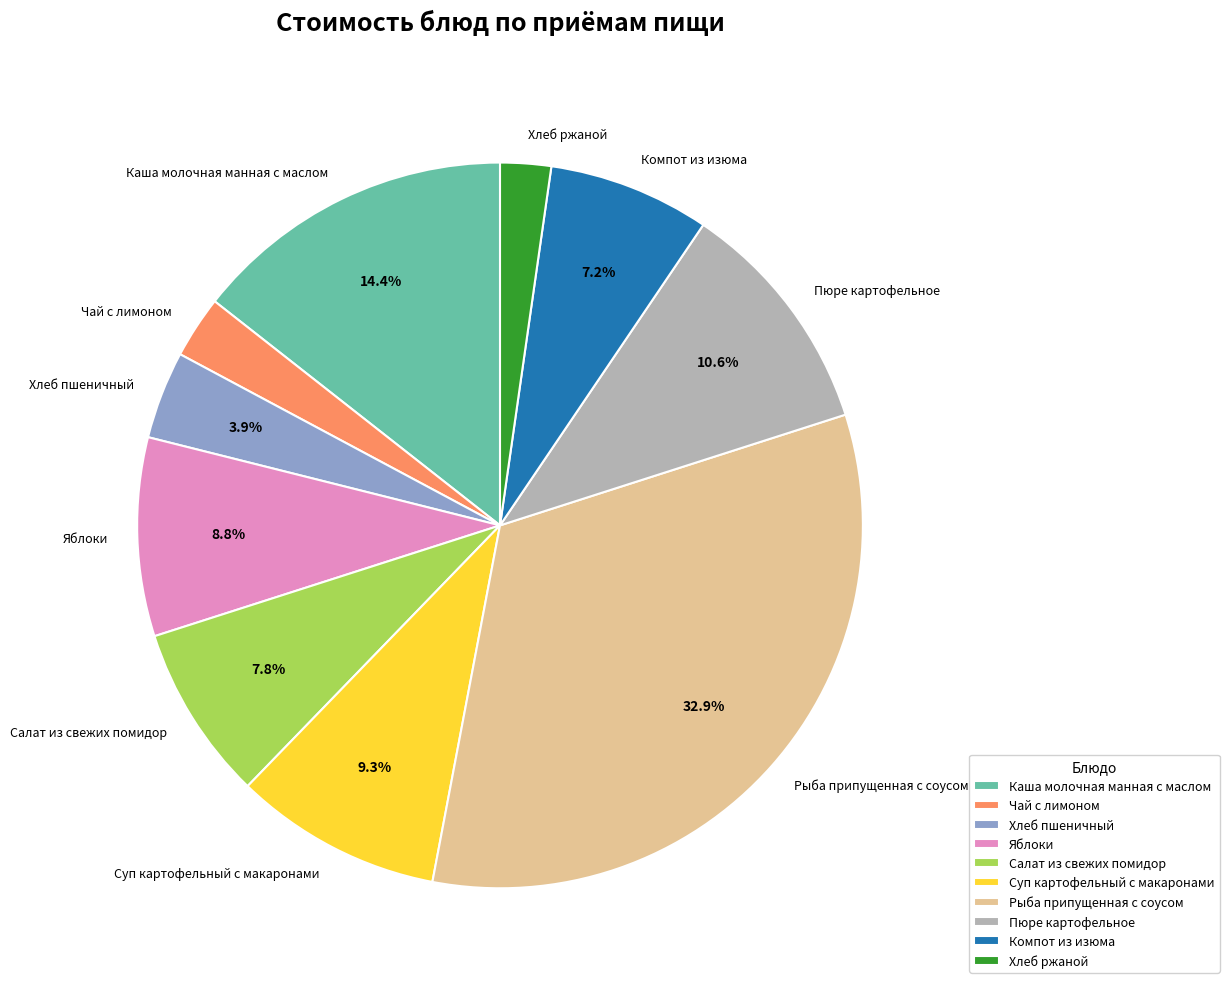

Is Компот из изюма the majority of the pie?

No